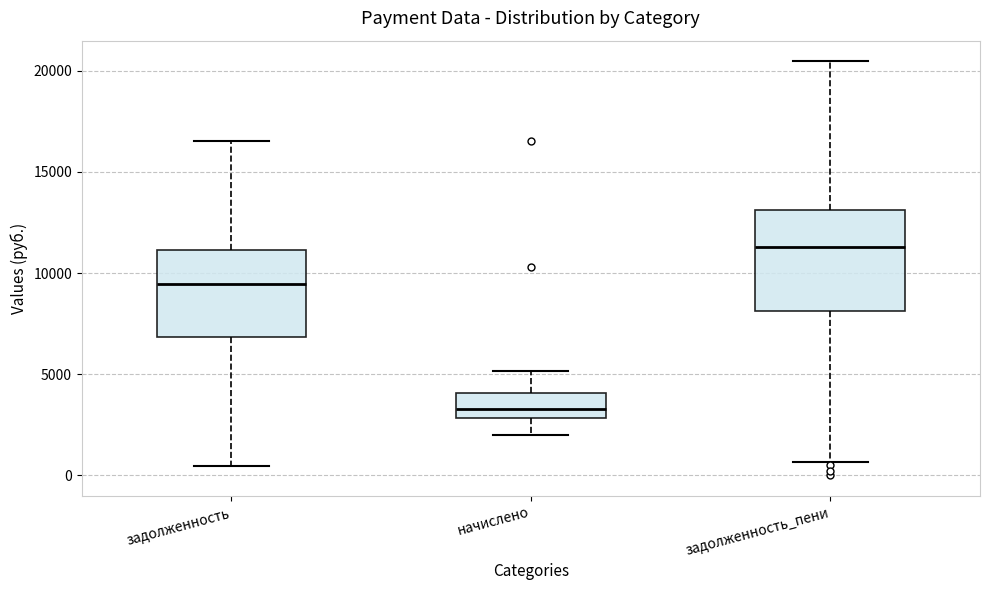

Where is the lower edge of the box for начислено on the y-axis? The values are not printed on the chart, so give them approximately, as read against the axis.

3000